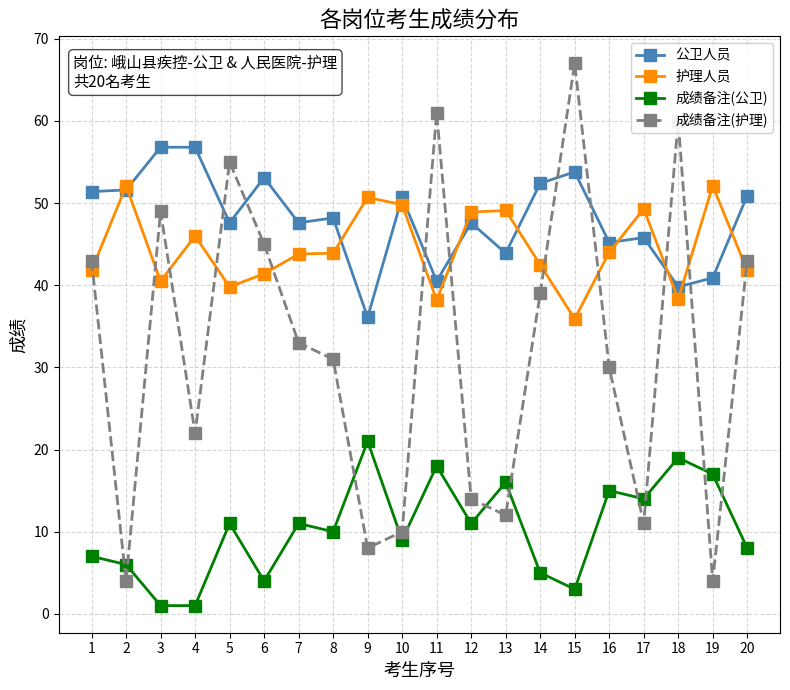

At 6, list the series in order from largest to smallest.

公卫人员, 成绩备注(护理), 护理人员, 成绩备注(公卫)